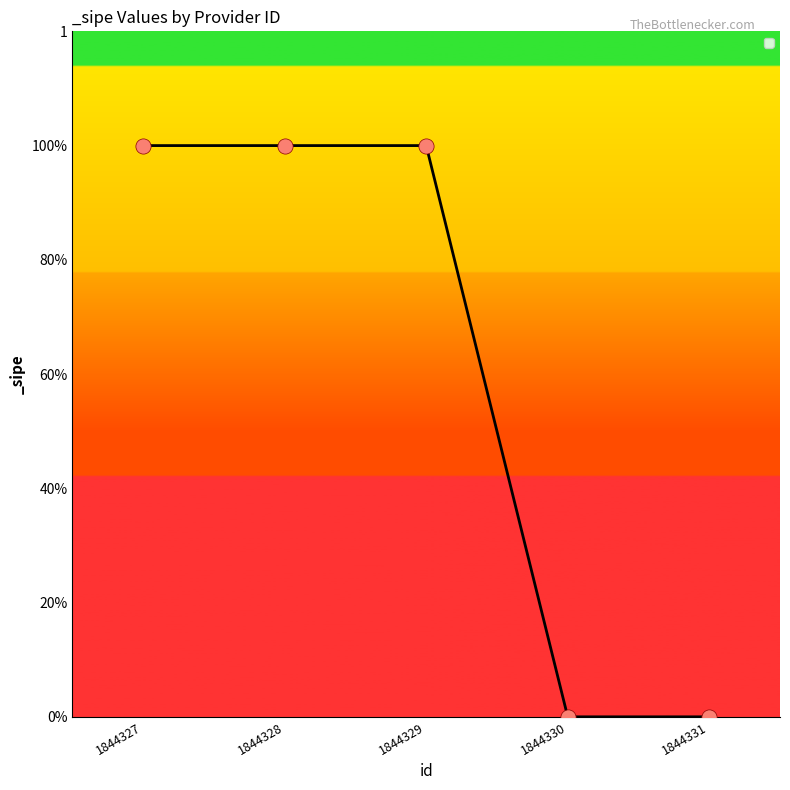

What is the ratio of the value at 1844328 to the value at 1844329?

1.0